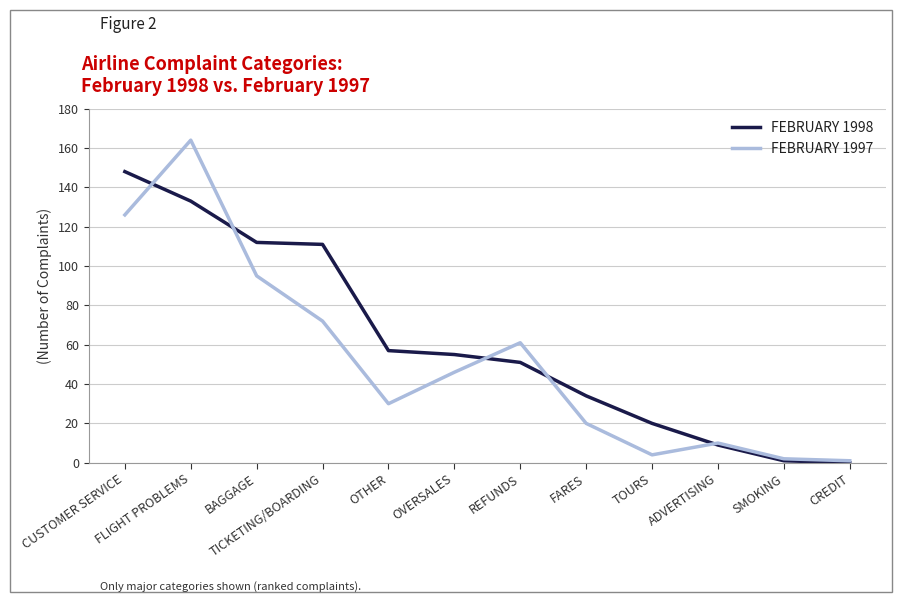

Is the value of FEBRUARY 1998 at FARES greater than the value of FEBRUARY 1997 at ADVERTISING?

Yes